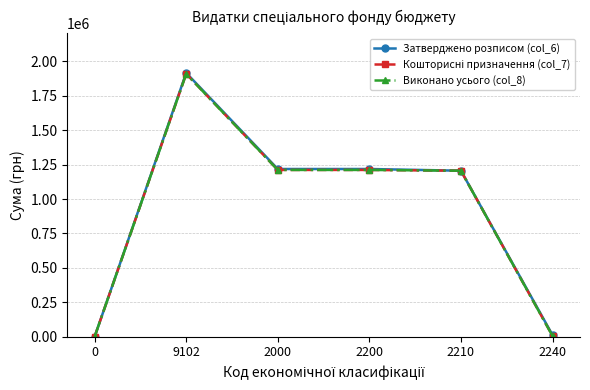

True or false: Виконано усього (col_8) has a value of 1211408.0 at 2000.

True